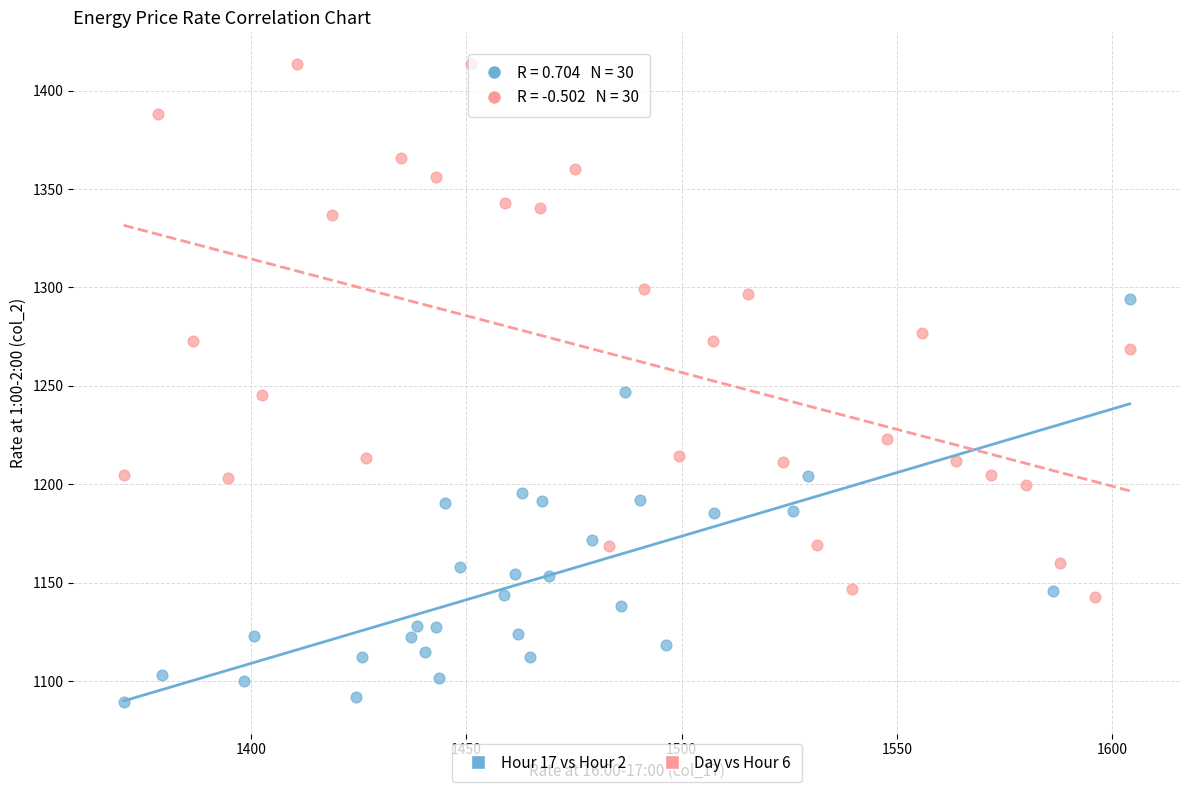

Which series contains the highest Y value?

Day vs Hour 6